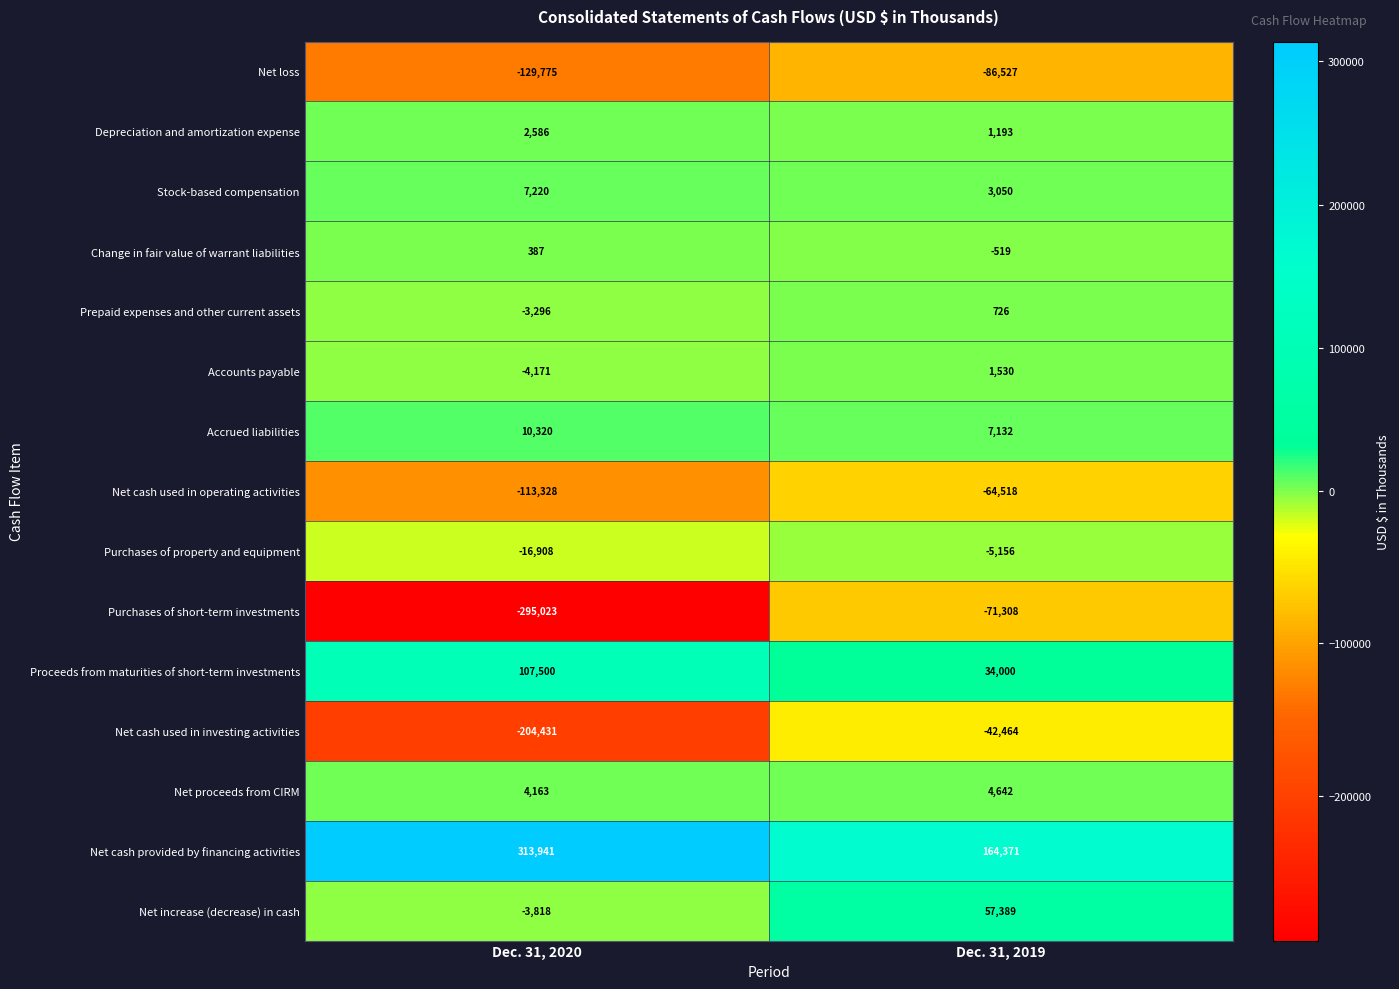

Which series has the largest total across all categories?

Net cash provided by financing activities